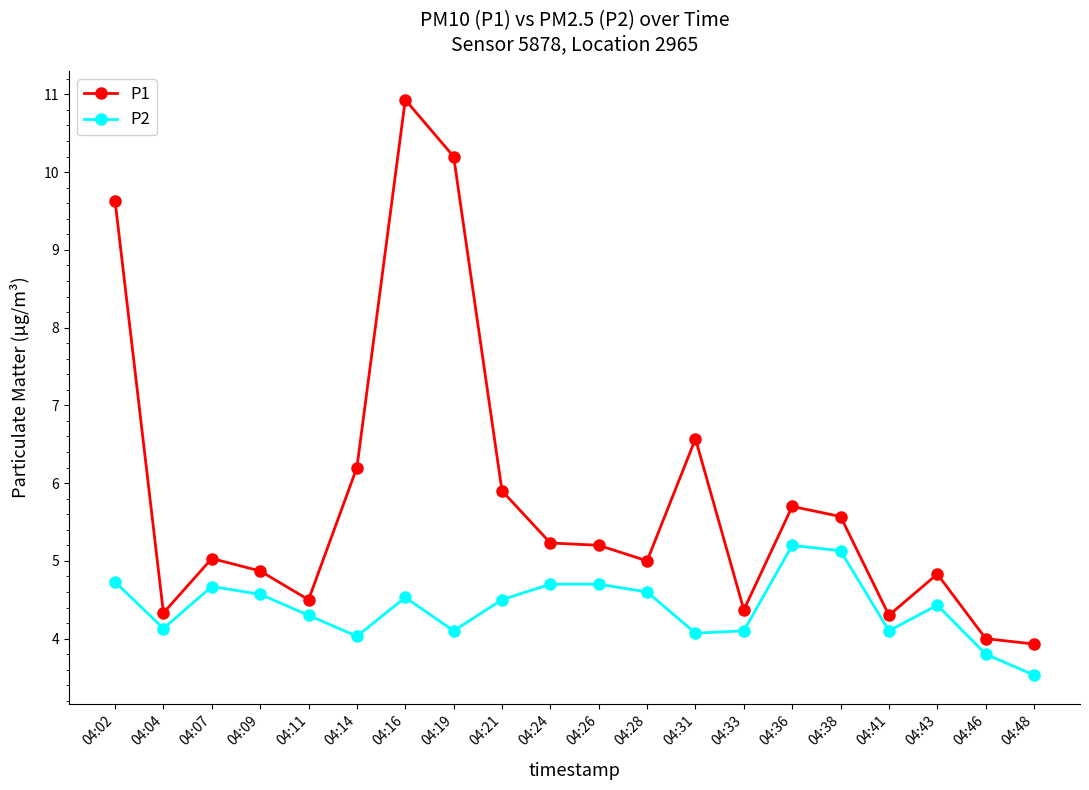

Which series has the largest range (max minus min)?

P1